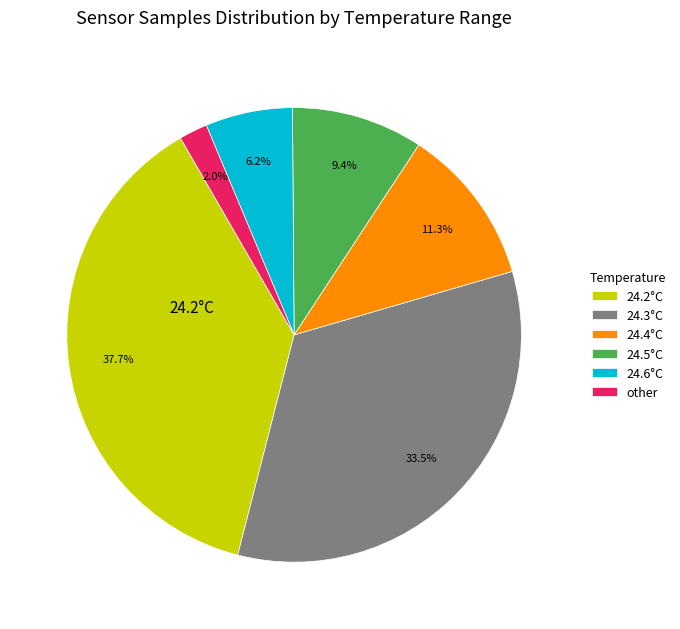

Is there a majority slice in this chart?

No